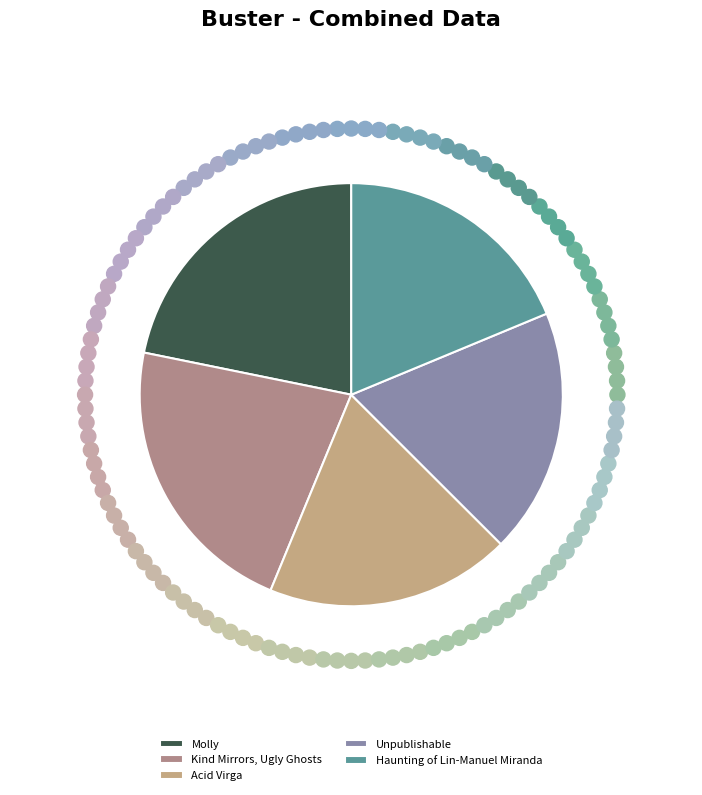

What is the ratio of the value at Unpublishable to the value at Kind Mirrors, Ugly Ghosts?

0.9